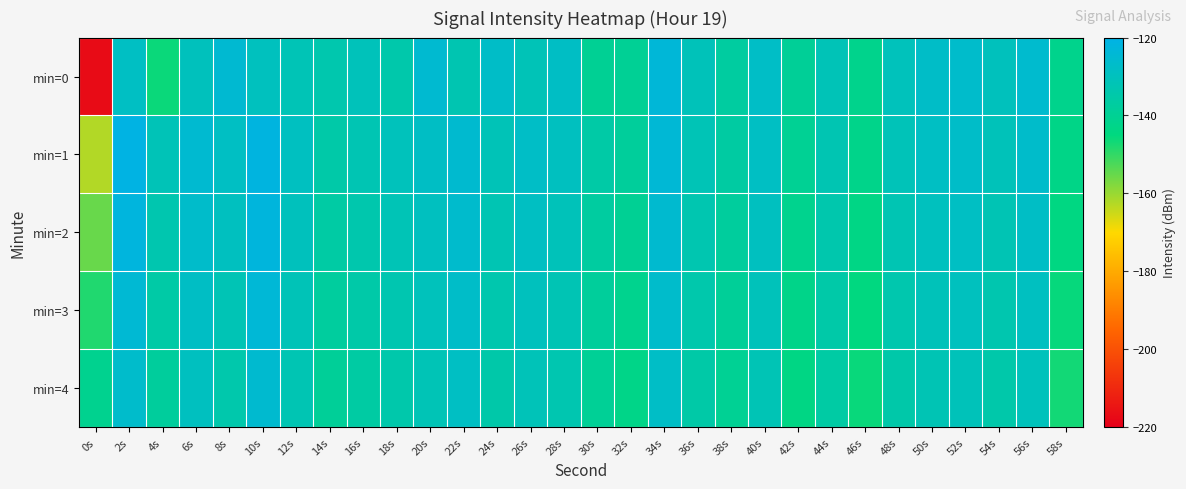

How many categories are shown in the chart?

30